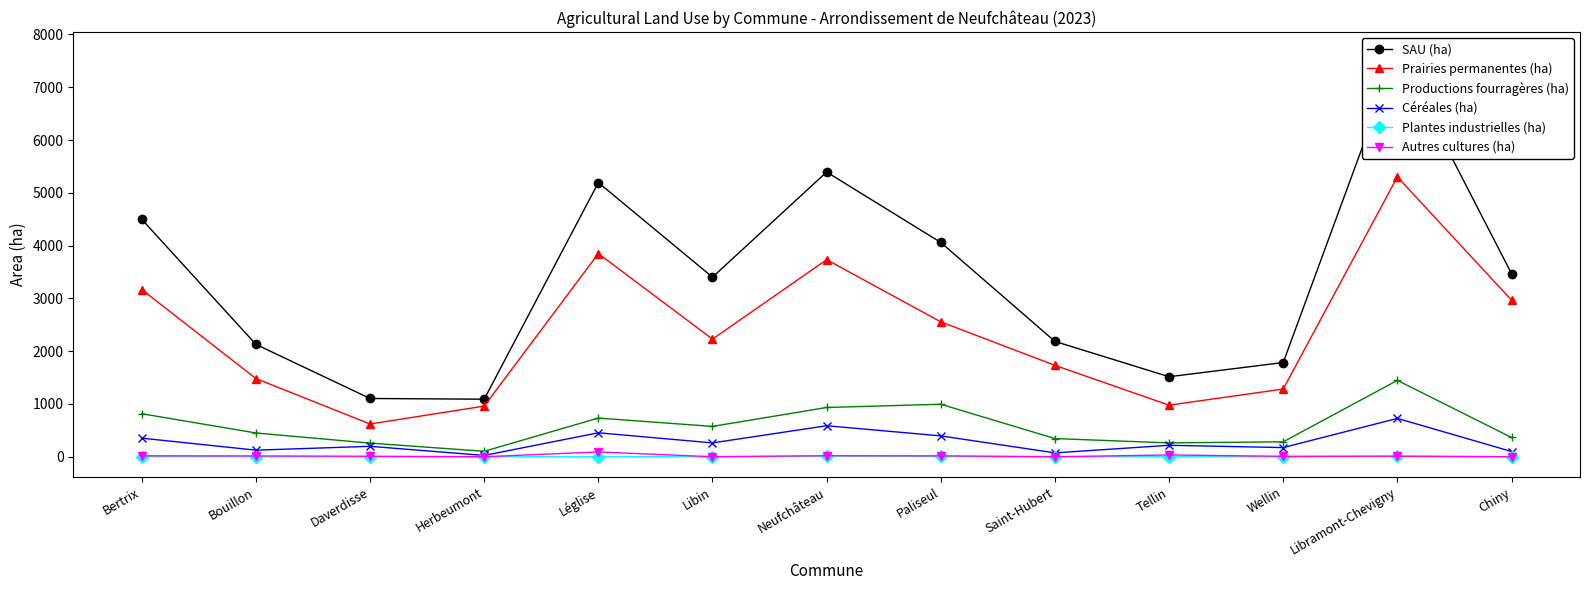

Reading right to left, list all the values displayed in this chart.

SAU (ha): Chiny=3469.8	Libramont-Chevigny=7667.0	Wellin=1784.6	Tellin=1515.8	Saint-Hubert=2184.6	Paliseul=4059.8	Neufchâteau=5394.1	Libin=3402.4	Léglise=5194.0	Herbeumont=1090.2	Daverdisse=1103.6	Bouillon=2128.4	Bertrix=4497.7
Prairies permanentes (ha): Chiny=2966.6	Libramont-Chevigny=5301.7	Wellin=1282.6	Tellin=976.9	Saint-Hubert=1731.5	Paliseul=2555.7	Neufchâteau=3733.7	Libin=2228.3	Léglise=3849.0	Herbeumont=959.1	Daverdisse=619.9	Bouillon=1481.2	Bertrix=3167.3
Productions fourragères (ha): Chiny=364.6	Libramont-Chevigny=1447.0	Wellin=282.4	Tellin=262.3	Saint-Hubert=344.2	Paliseul=994.5	Neufchâteau=933.1	Libin=574.5	Léglise=732.4	Herbeumont=103.1	Daverdisse=258.2	Bouillon=449.9	Bertrix=814.6
Céréales (ha): Chiny=99.0	Libramont-Chevigny=726.4	Wellin=173.4	Tellin=216.7	Saint-Hubert=73.2	Paliseul=394.8	Neufchâteau=587.4	Libin=262.0	Léglise=453.8	Herbeumont=24.6	Daverdisse=197.1	Bouillon=124.5	Bertrix=352.0
Plantes industrielles (ha): Chiny=0.0	Libramont-Chevigny=13.8	Wellin=0.4	Tellin=0.0	Saint-Hubert=0.5	Paliseul=5.4	Neufchâteau=11.4	Libin=0.8	Léglise=1.9	Herbeumont=0.6	Daverdisse=0.3	Bouillon=2.2	Bertrix=3.5
Autres cultures (ha): Chiny=0.0	Libramont-Chevigny=8.7	Wellin=8.1	Tellin=33.5	Saint-Hubert=0.0	Paliseul=16.6	Neufchâteau=19.1	Libin=0.0	Léglise=90.5	Herbeumont=0.0	Daverdisse=8.9	Bouillon=14.8	Bertrix=17.6